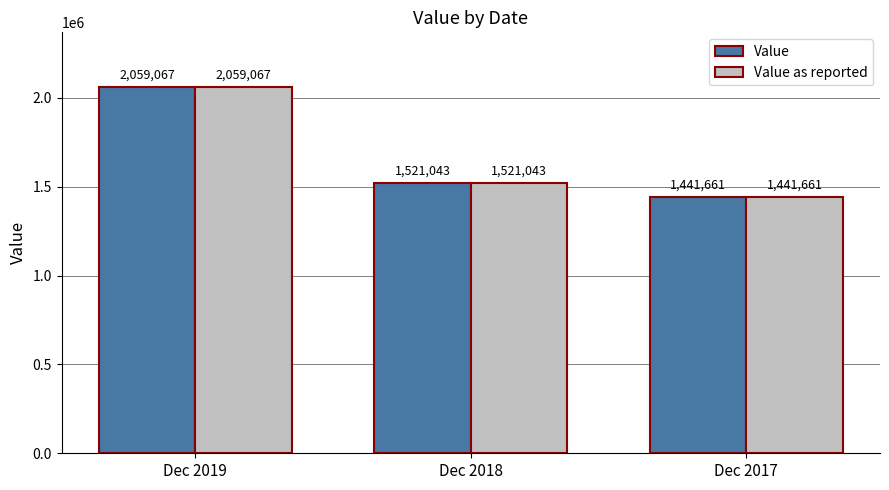

Reading left to right, what are all the values shown in this chart?

Value: 2059067	1521043	1441661
Value as reported: 2059067	1521043	1441661